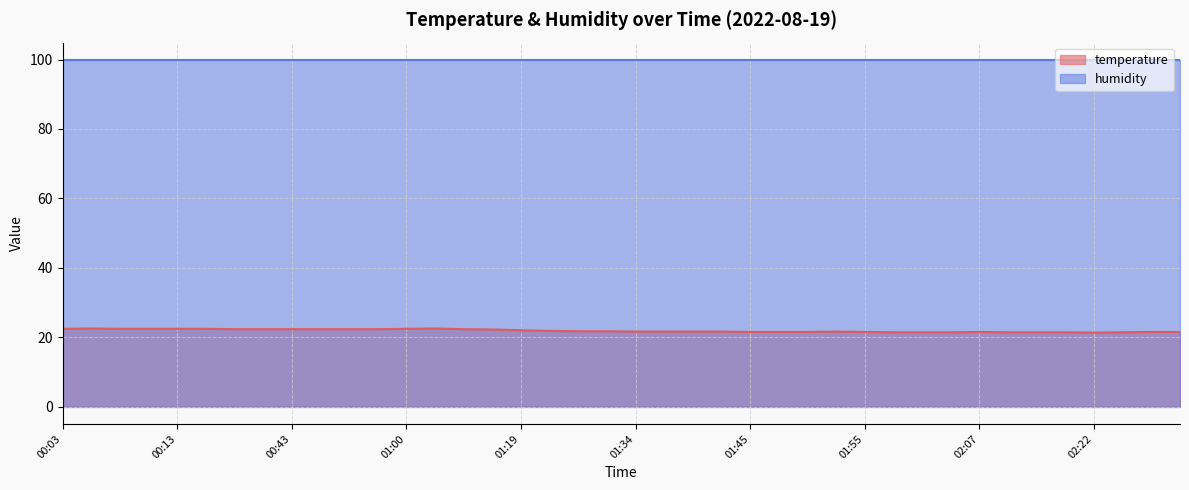

Is it true that the value at 01:39 is 21.6?

True